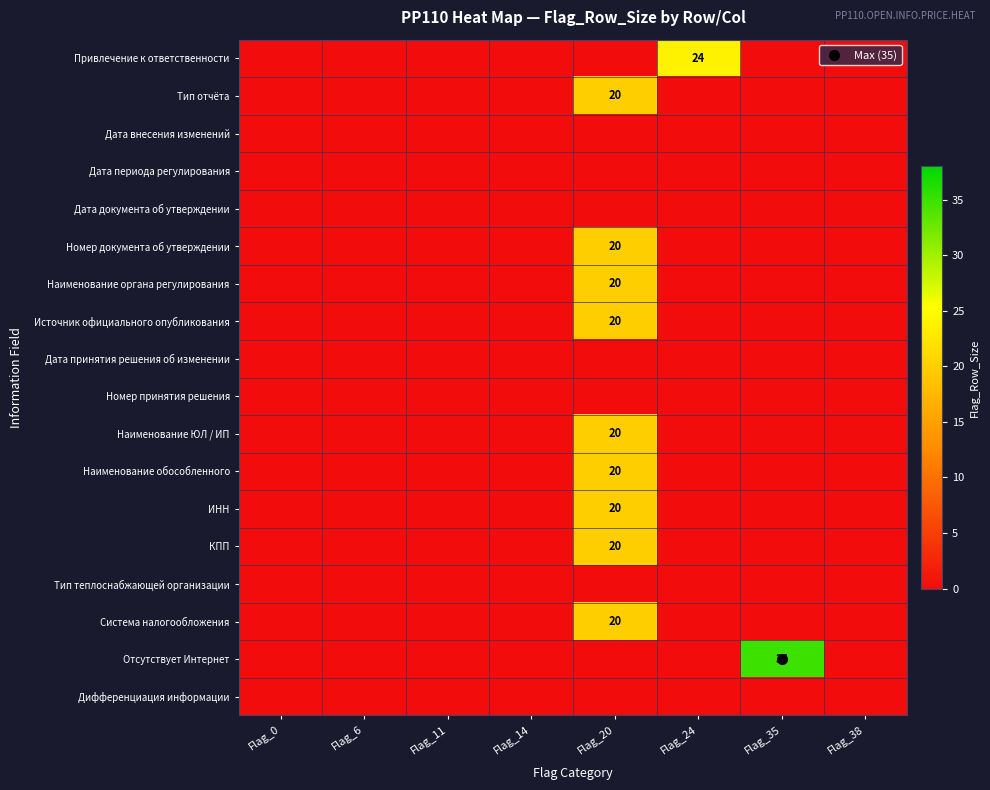

Is it true that Номер документа об утверждении equals 10 at Flag_24?

False